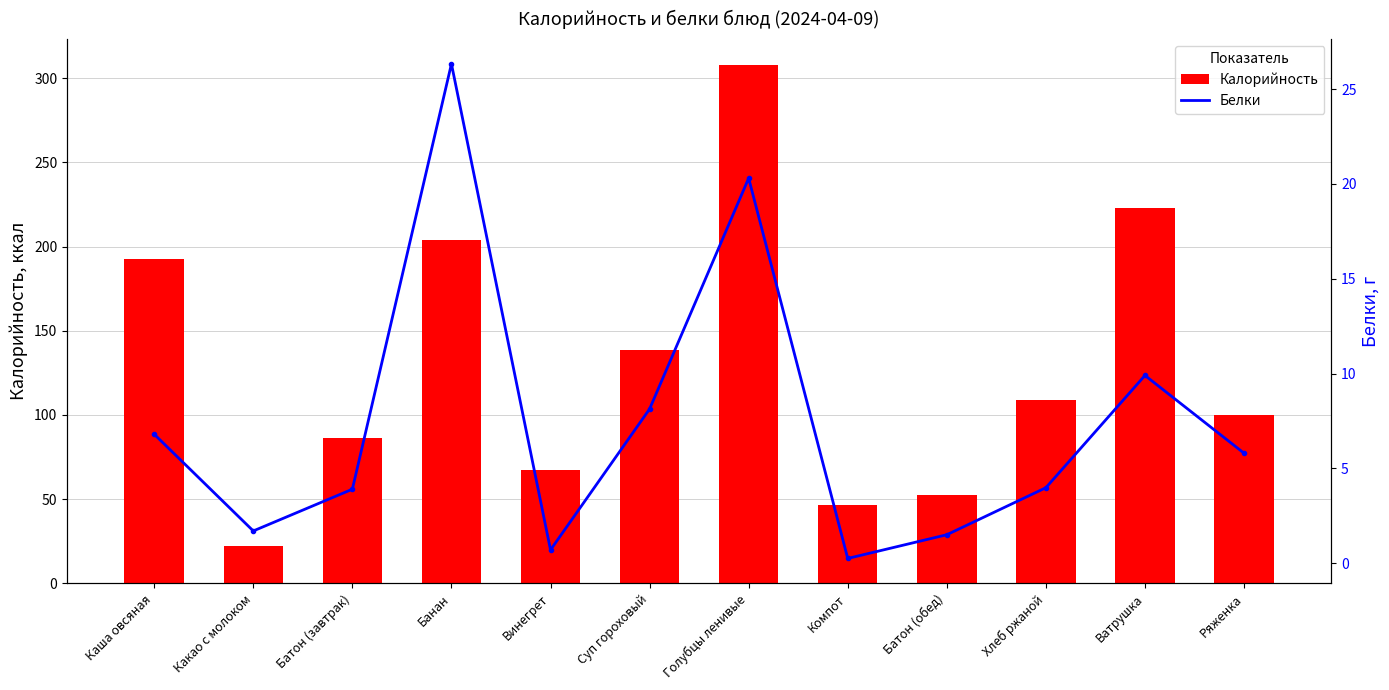

What is the spread (max minus min) of values at Суп гороховый?

130.5